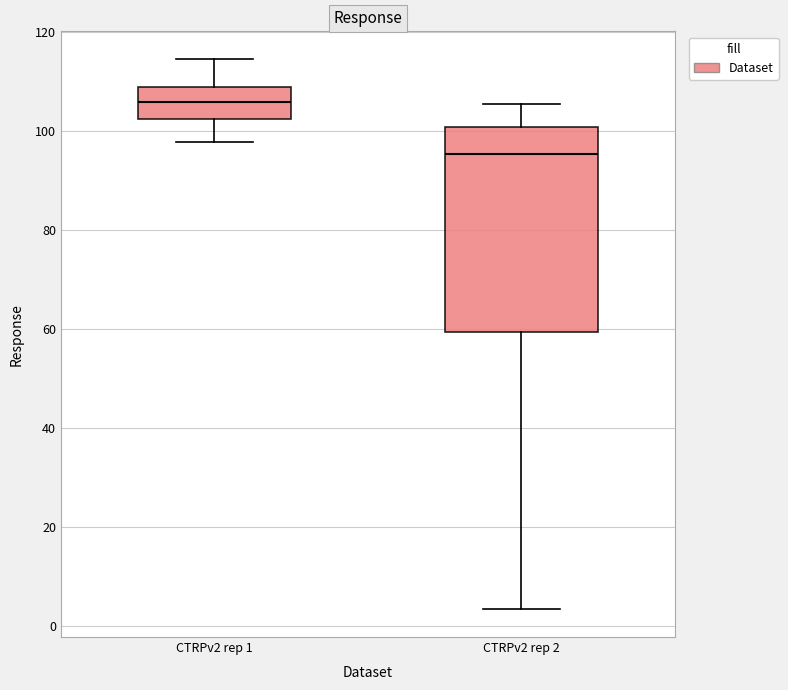

Where is the upper edge of the box for CTRPv2 rep 2 on the y-axis? The values are not printed on the chart, so give them approximately, as read against the axis.

100